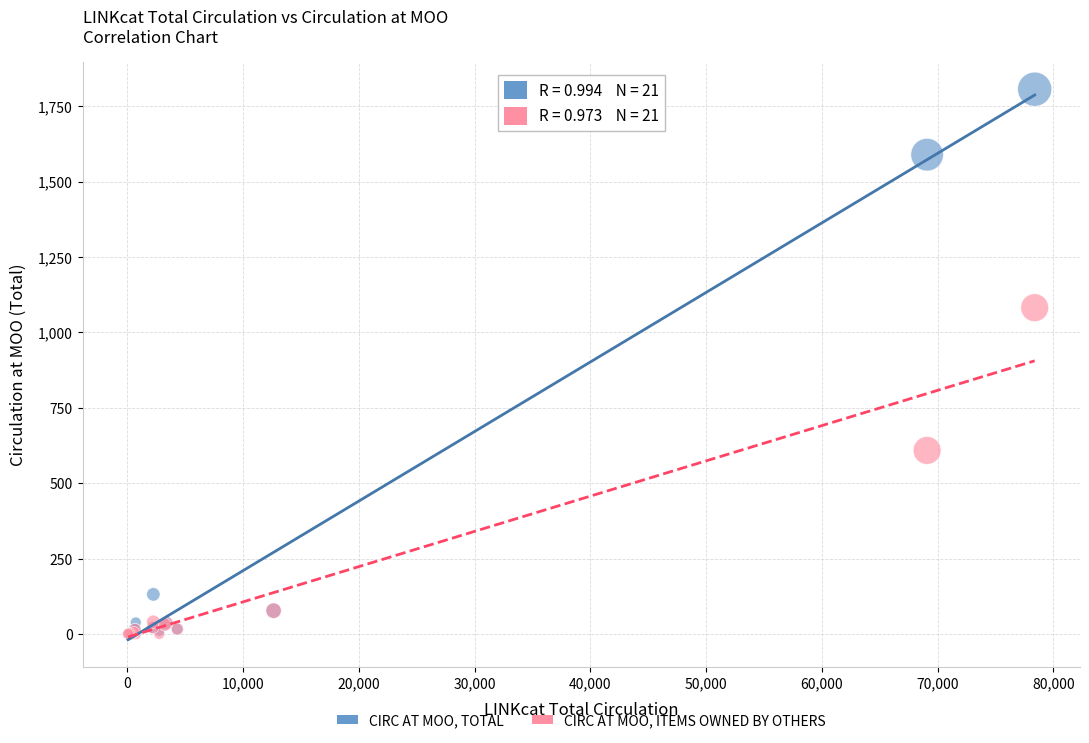

In the CIRC AT MOO, TOTAL series, what Y value is closest to 903?

1589